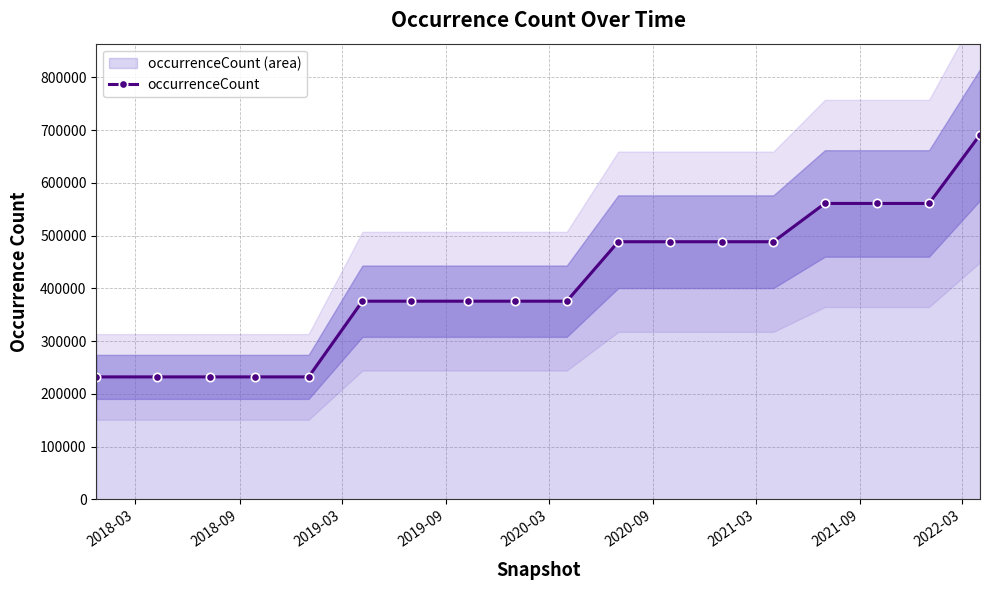

What is the highest value of the occurrenceCount series?

691171